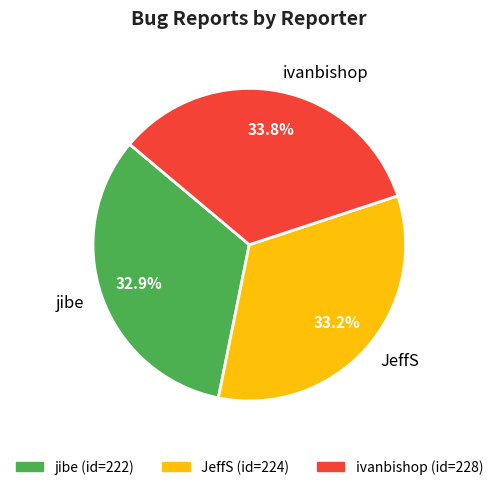

True or false: JeffS accounts for 44% of the total.

False